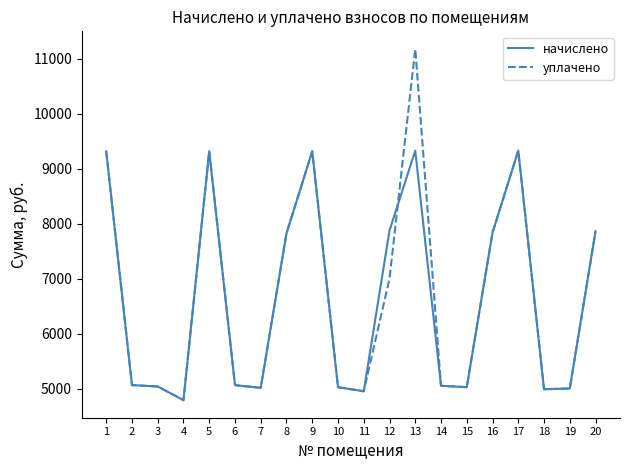

What are all the series names shown in the legend?

начислено, уплачено